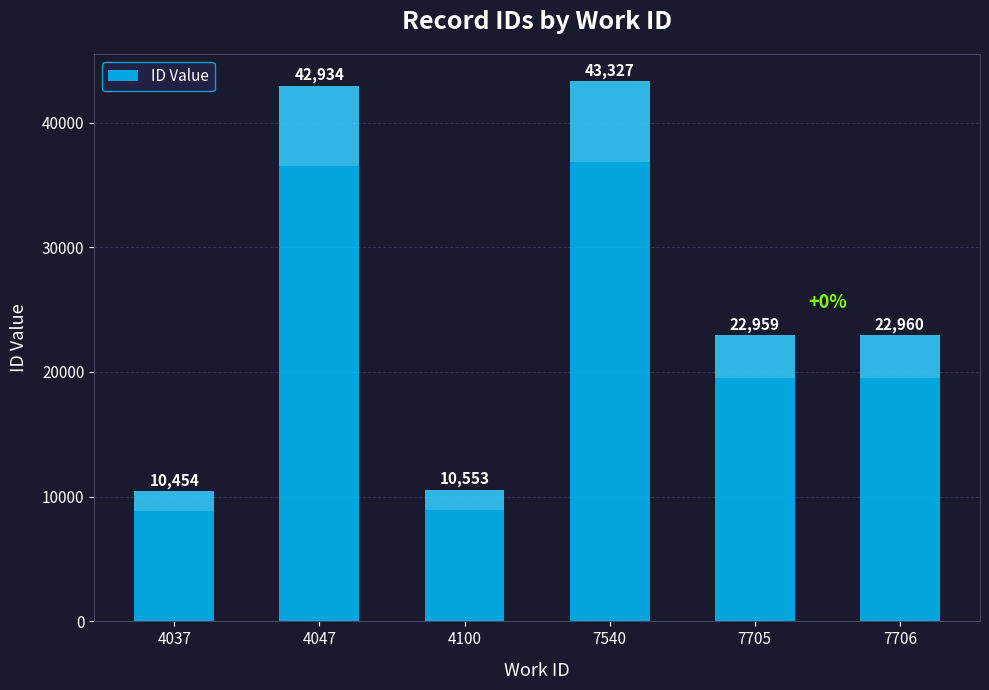

Are the bars horizontal?

No